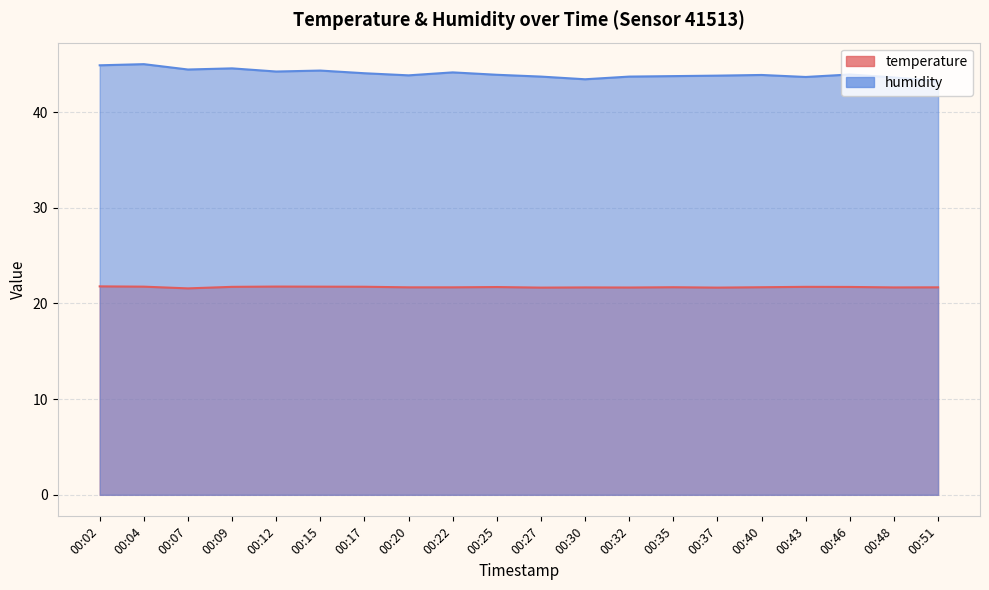

True or false: temperature and humidity intersect in this chart.

False